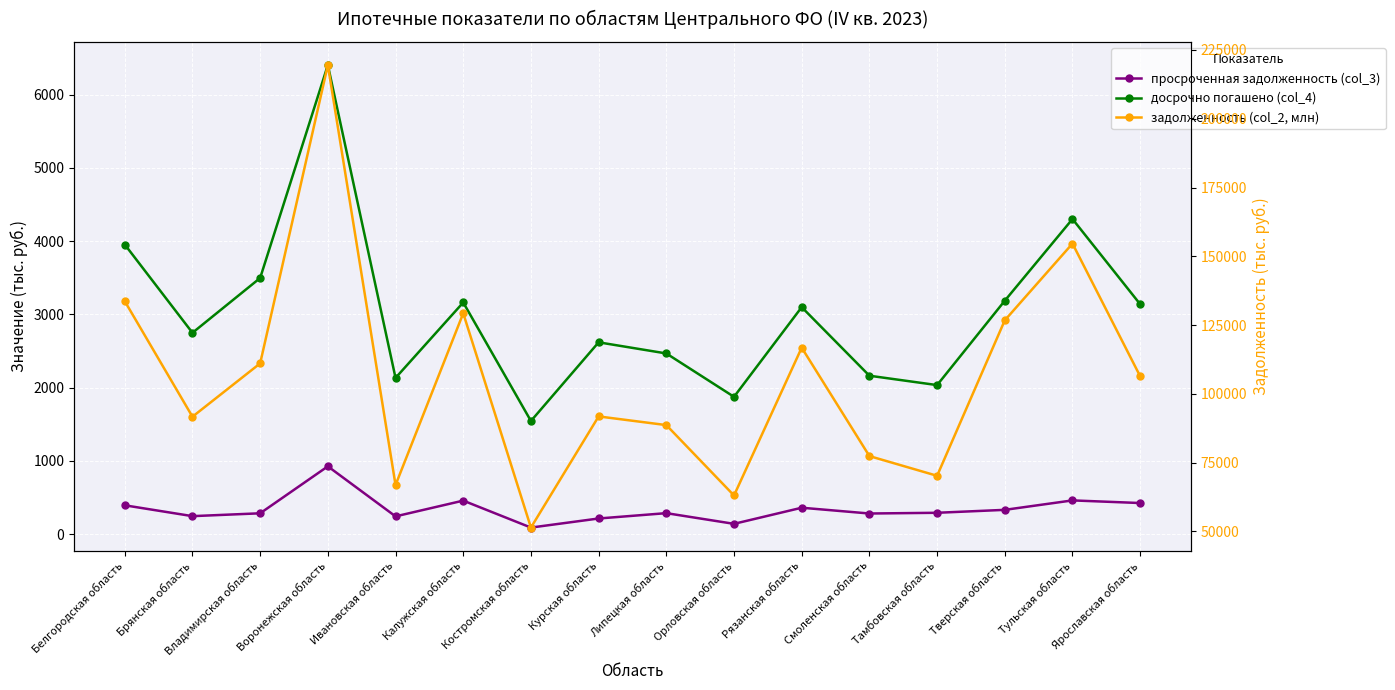

Which series has the largest range (max minus min)?

задолженность (col_2, млн)